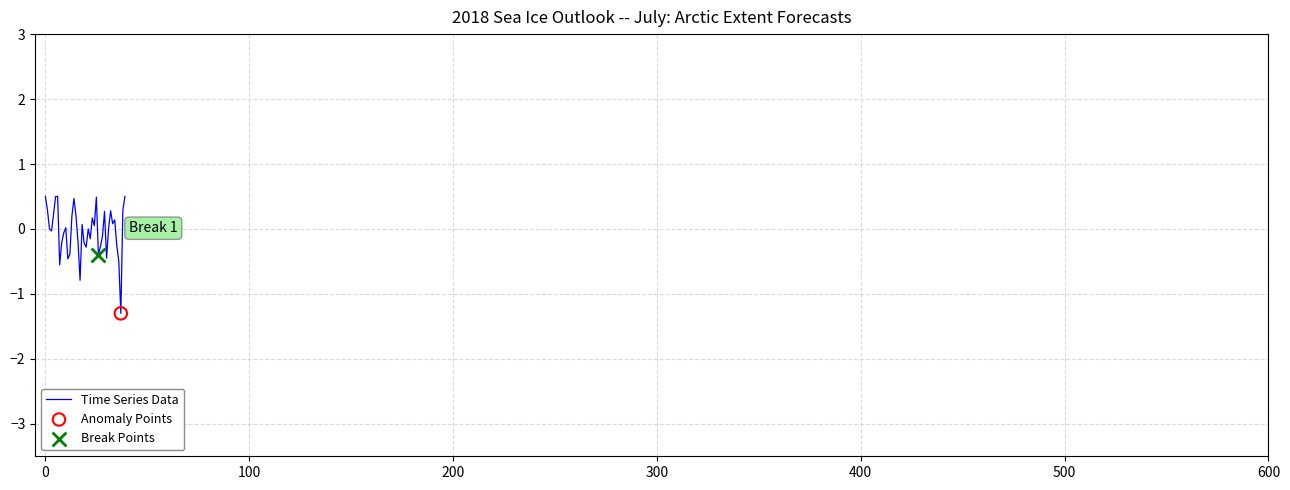

What is the difference between the maximum and minimum values?

1.8